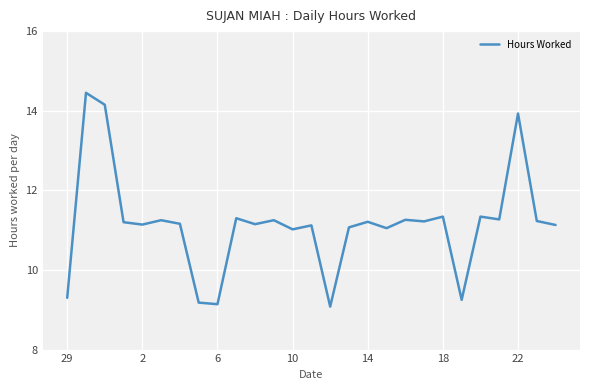

What is the minimum value shown in the chart?

9.1